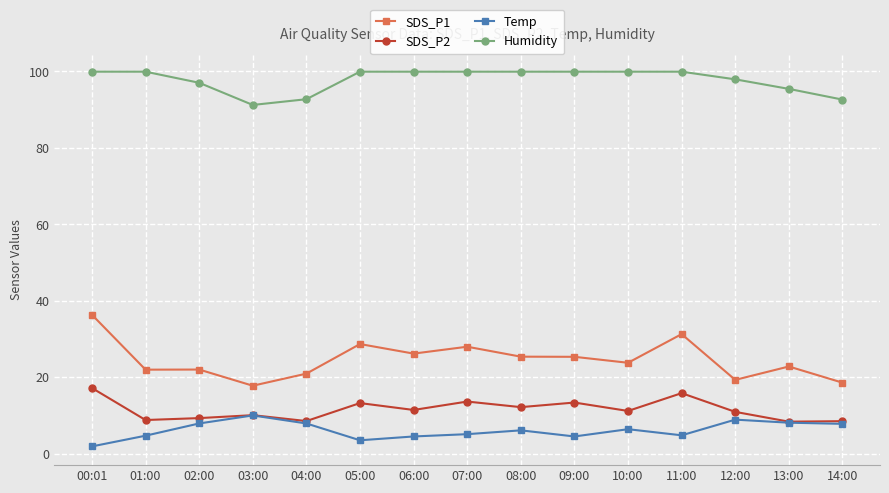

The value of SDS_P1 at 12:00 is 19.3. True or false?

True